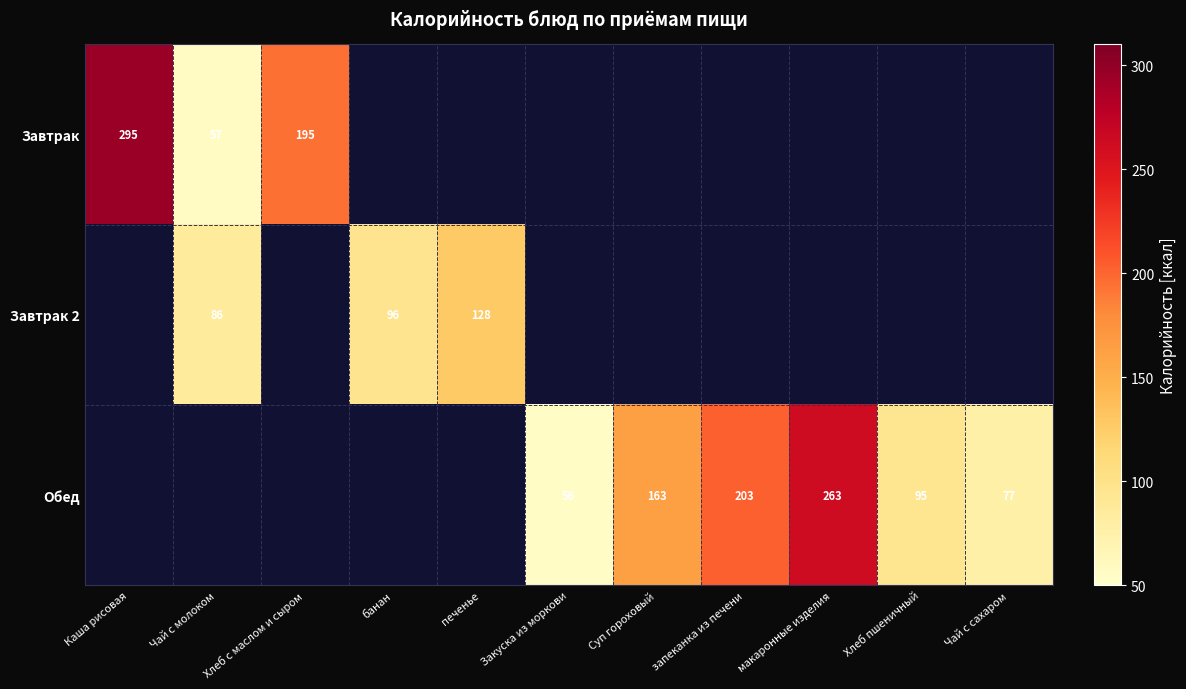

Is the value of Завтрак at Каша рисовая greater than the value of Обед at Чай с сахаром?

Yes